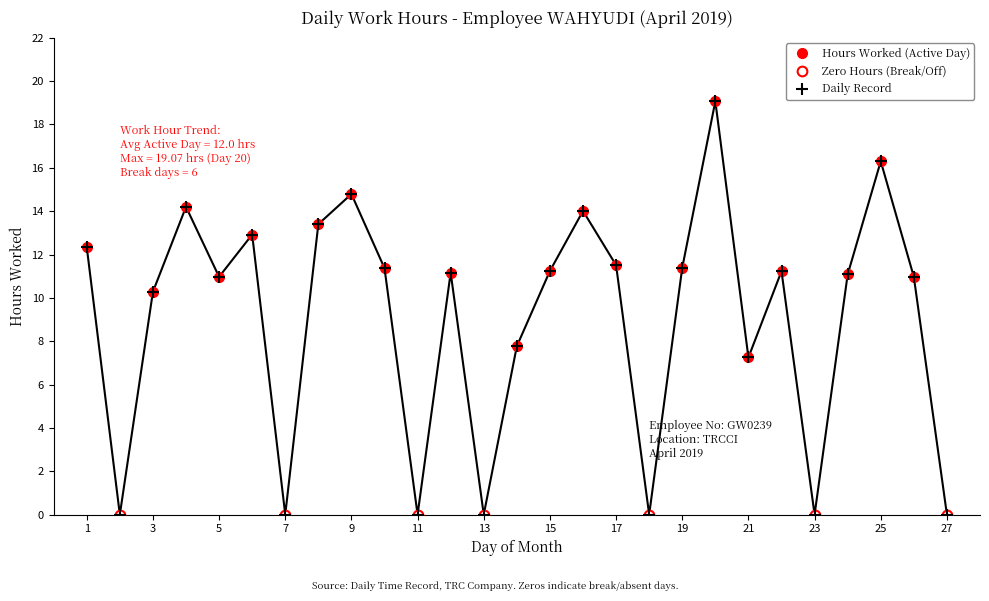

What is the sum of all values?

243.2